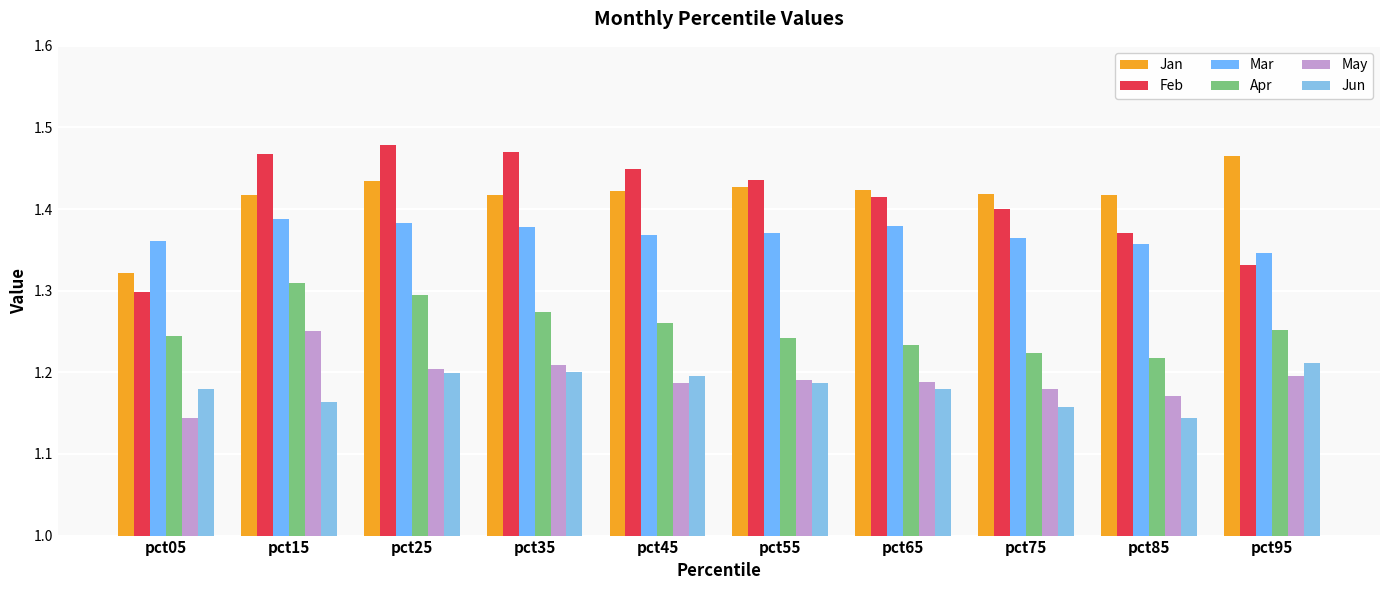

What are all the series names shown in the legend?

Jan, Feb, Mar, Apr, May, Jun